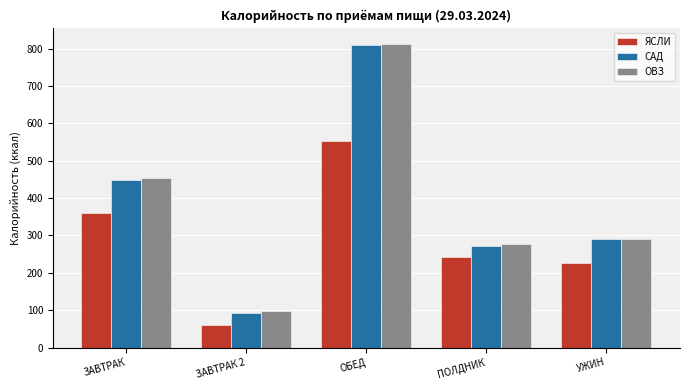

Which series has the widest spread of values?

САД